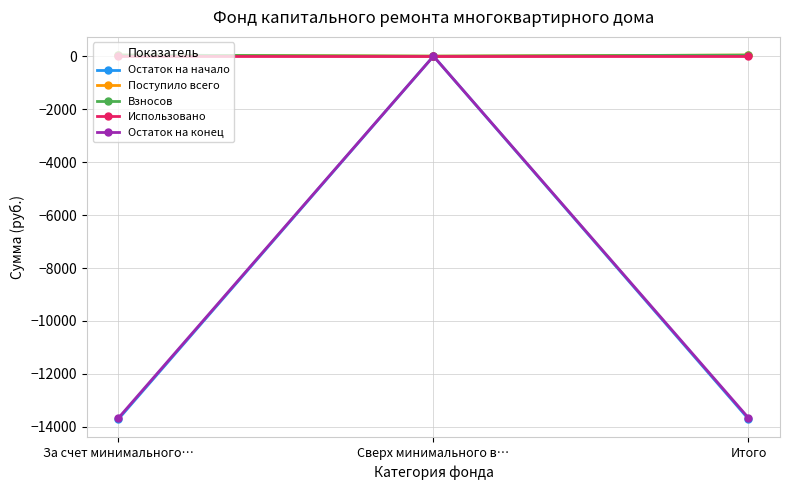

How many lines are shown in the chart?

5